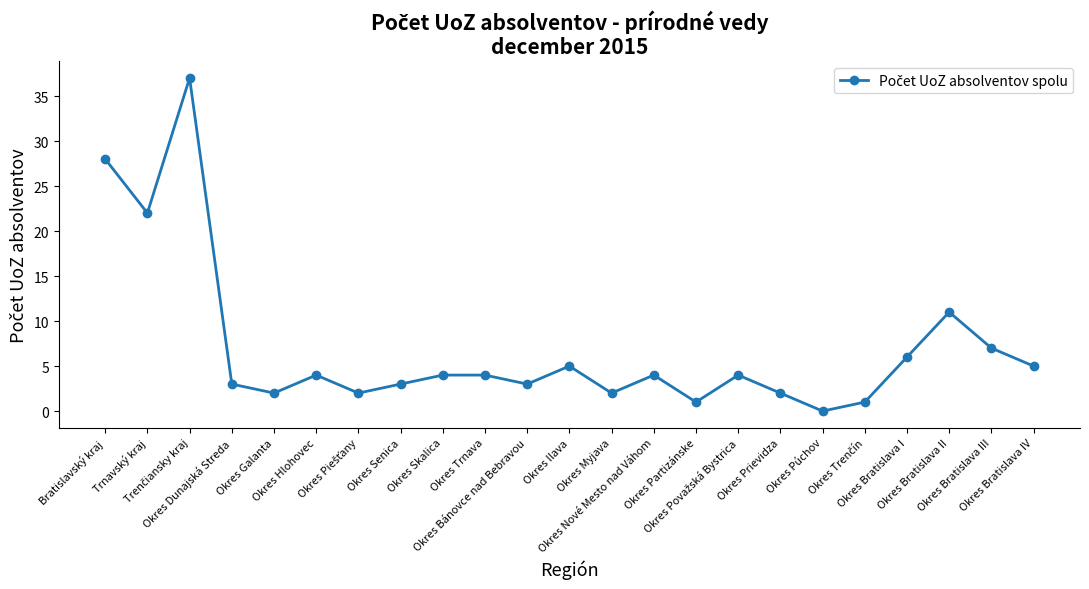

At which label does the data first exceed 4?

Bratislavský kraj